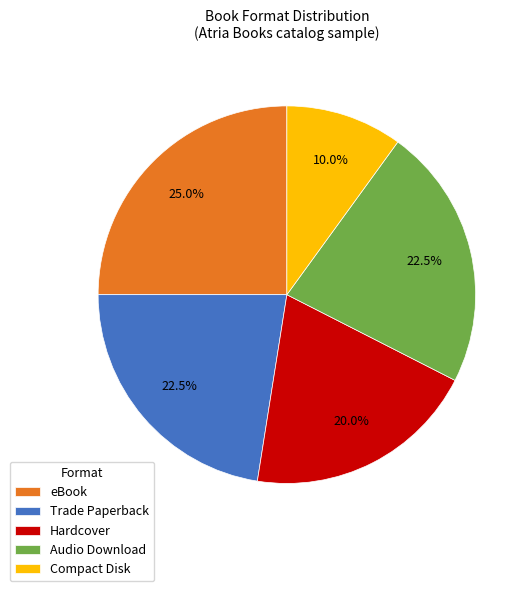

Combined, do Compact Disk and Trade Paperback account for over 50%?

No